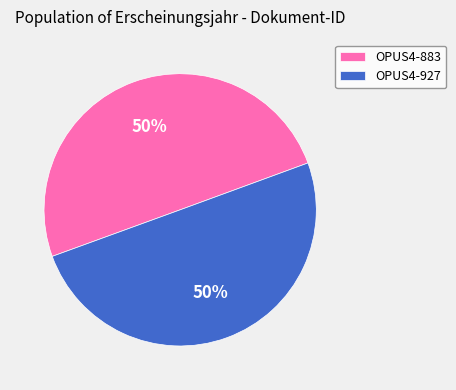

What is the ratio of the value at OPUS4-927 to the value at OPUS4-883?

1.0